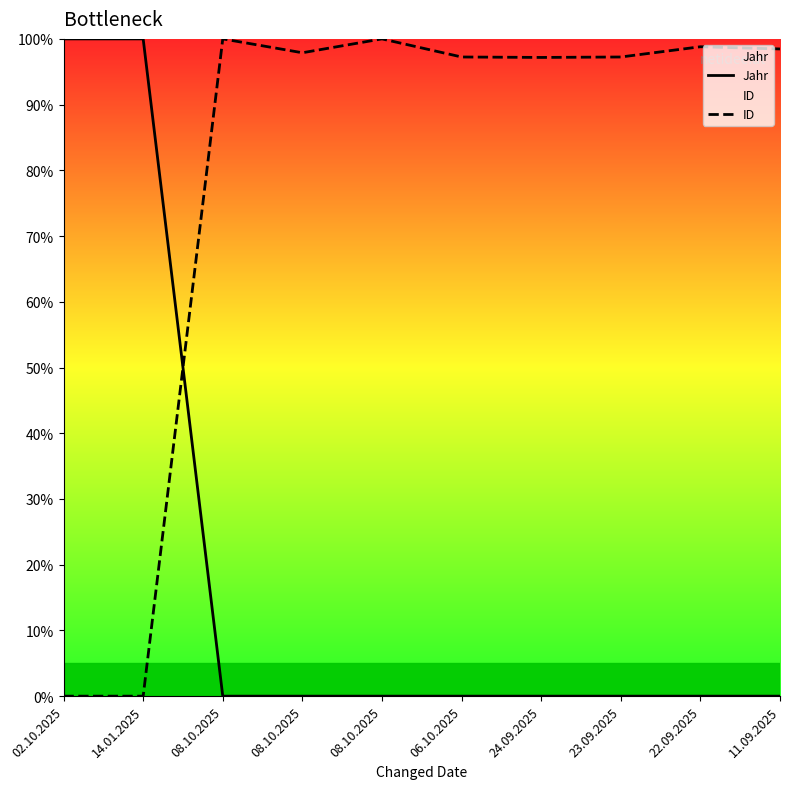

Reading right to left, what are all the values shown in this chart?

Jahr: 11.09.2025=0.0	22.09.2025=0.0	23.09.2025=0.0	24.09.2025=0.0	06.10.2025=0.0	08.10.2025=0.0	08.10.2025=0.0	08.10.2025=0.0	14.01.2025=100.0	02.10.2025=100.0
ID: 11.09.2025=98.5	22.09.2025=98.8	23.09.2025=97.2	24.09.2025=97.2	06.10.2025=97.2	08.10.2025=100.0	08.10.2025=97.9	08.10.2025=100.0	14.01.2025=0.0	02.10.2025=0.0